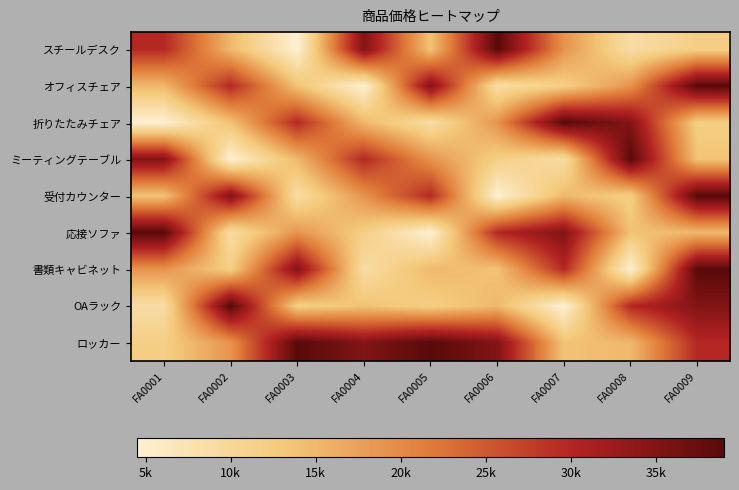

Rank the series by their maximum value, from highest to lowest.

スチールデスク, オフィスチェア, 折りたたみチェア, ミーティングテーブル, 受付カウンター, 応接ソファ, 書類キャビネット, OAラック, ロッカー